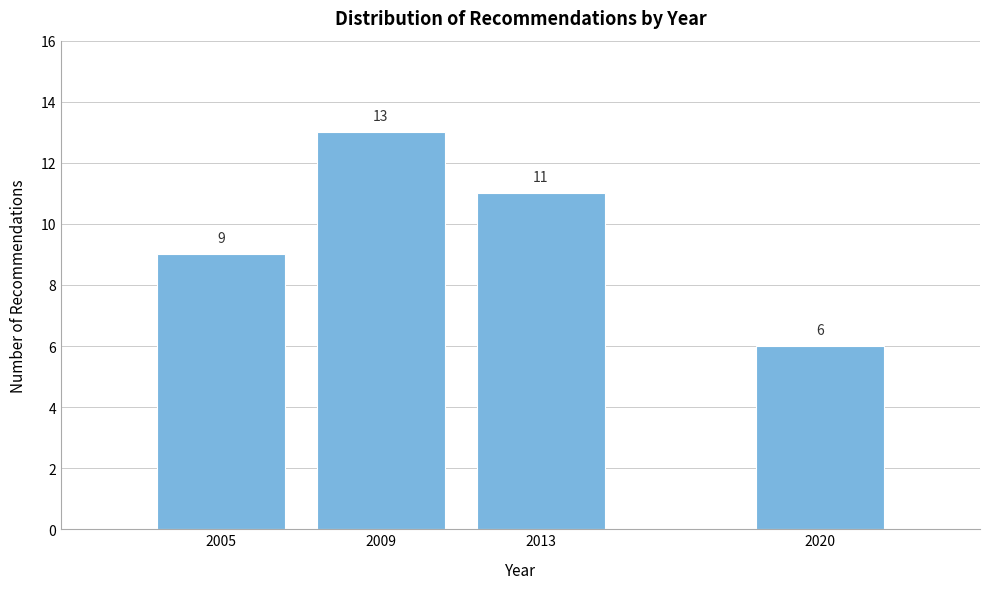

Reading left to right, extract all data points from this chart.

2005=9	2009=13	2013=11	2020=6